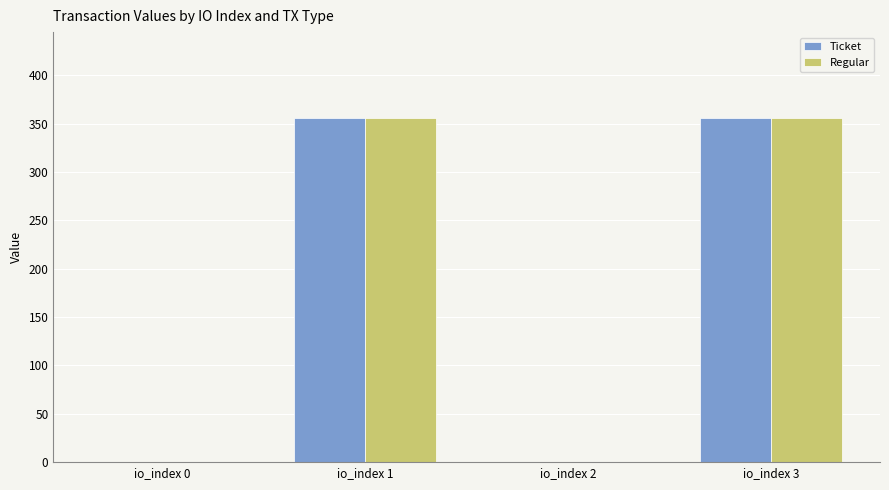

What is the sum of the Ticket values at io_index 1 and io_index 3?

711.8